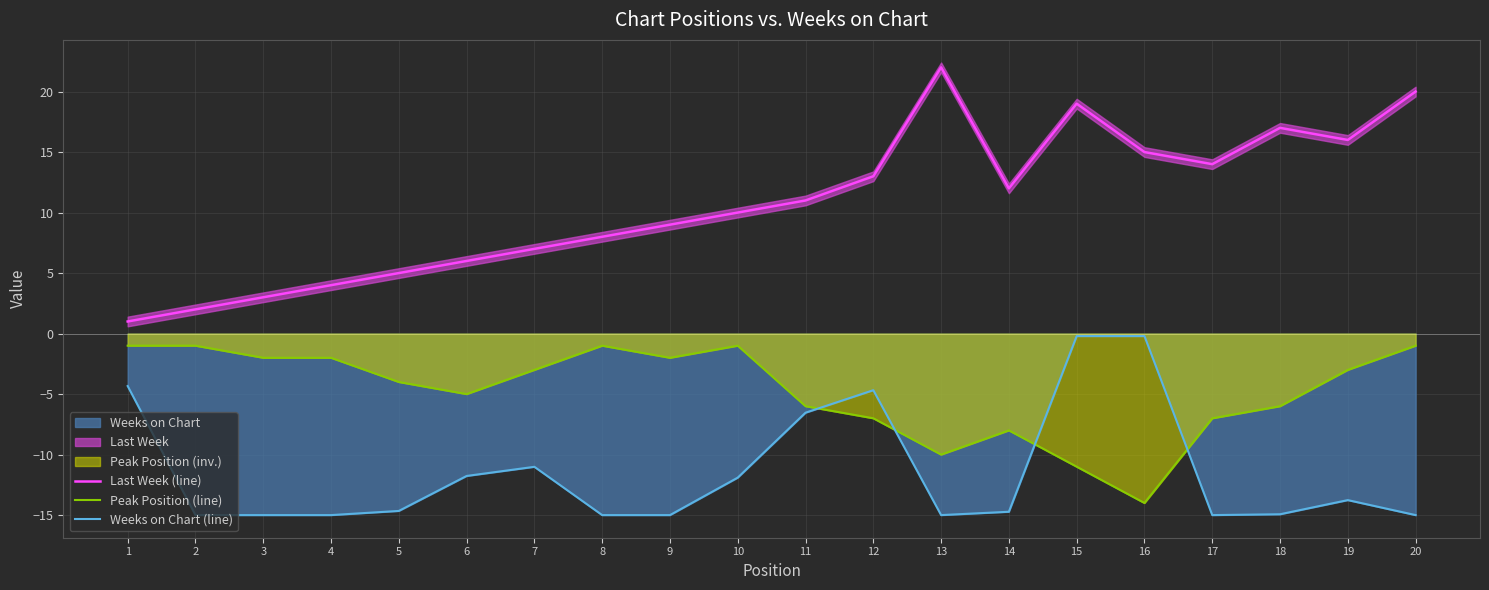

At which label is Weeks on Chart (line) closest to -7?

11